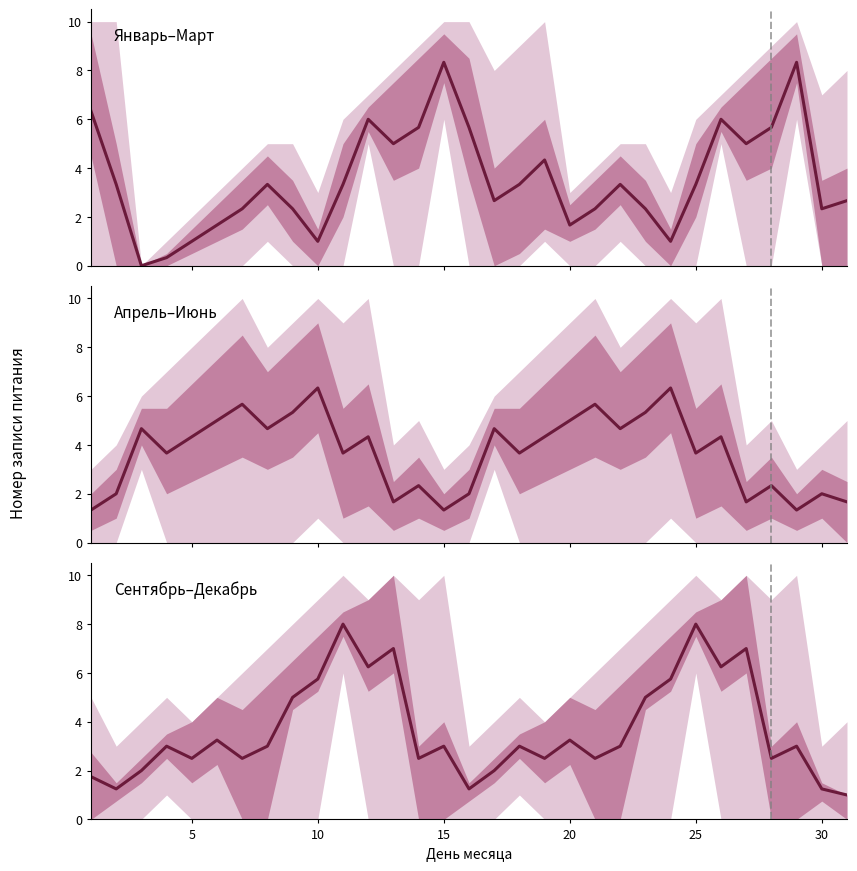

Read the value at 15.

3.0